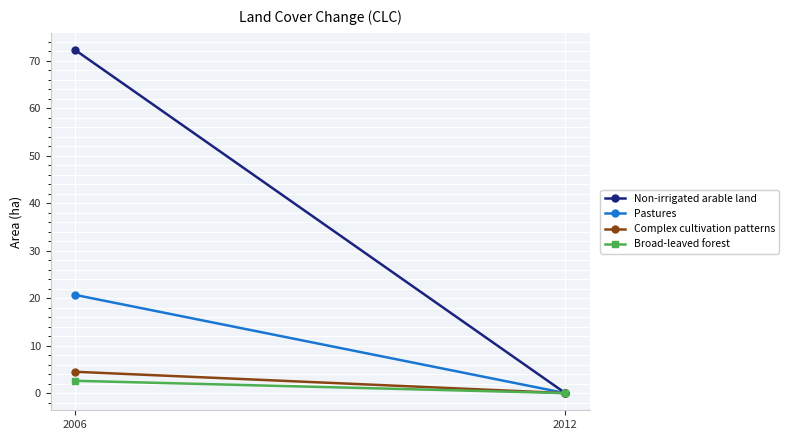

Which category has the lowest value in the Non-irrigated arable land series?

2012